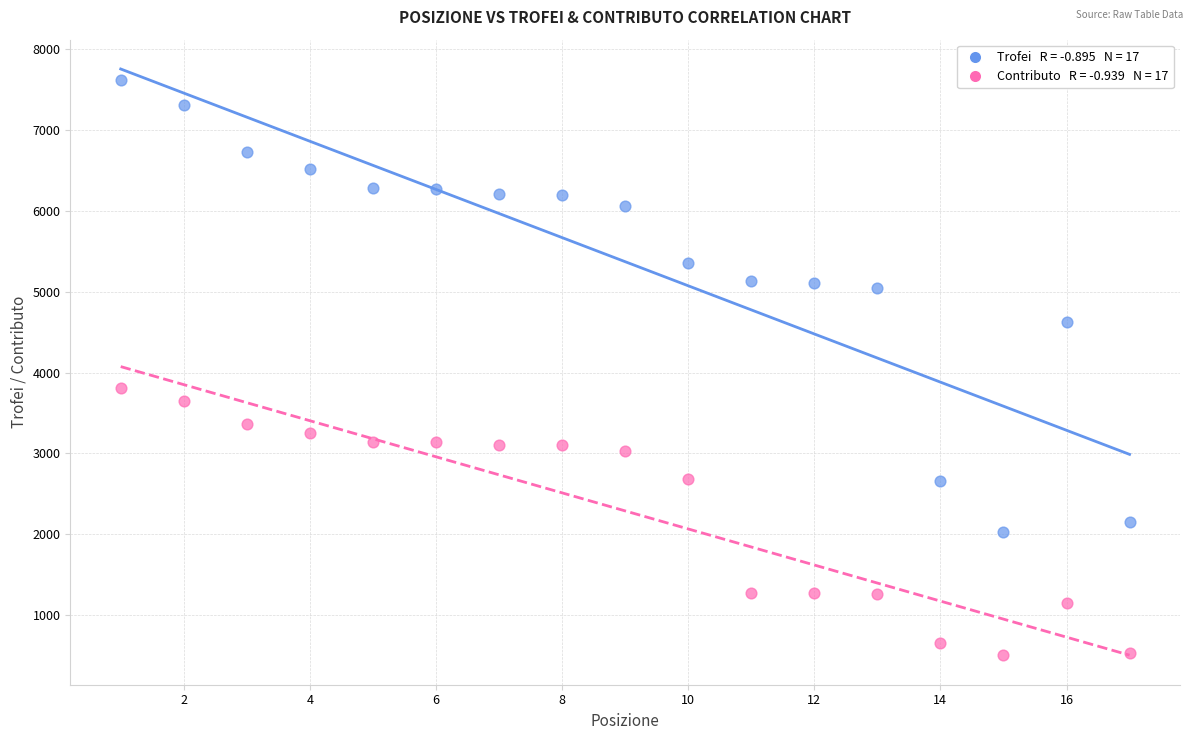

Across all data points, what is the range of X values (max minus min)?

16